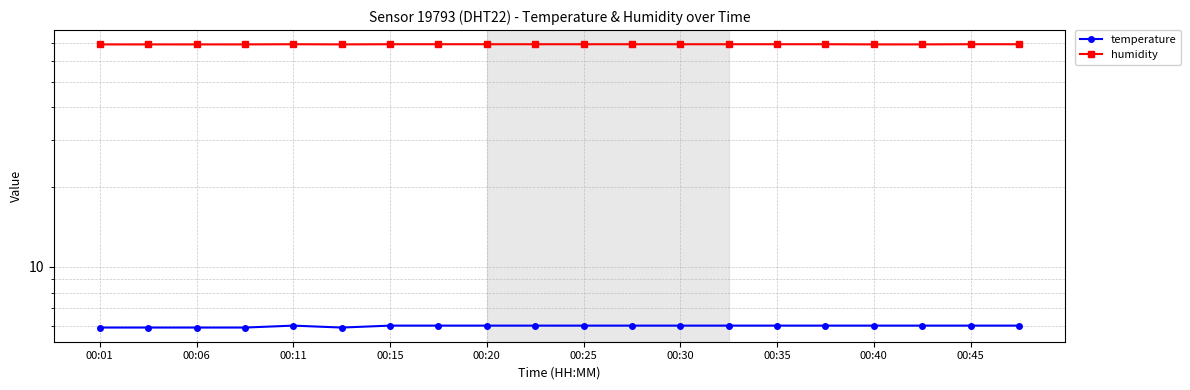

What position from the left is 19?

20